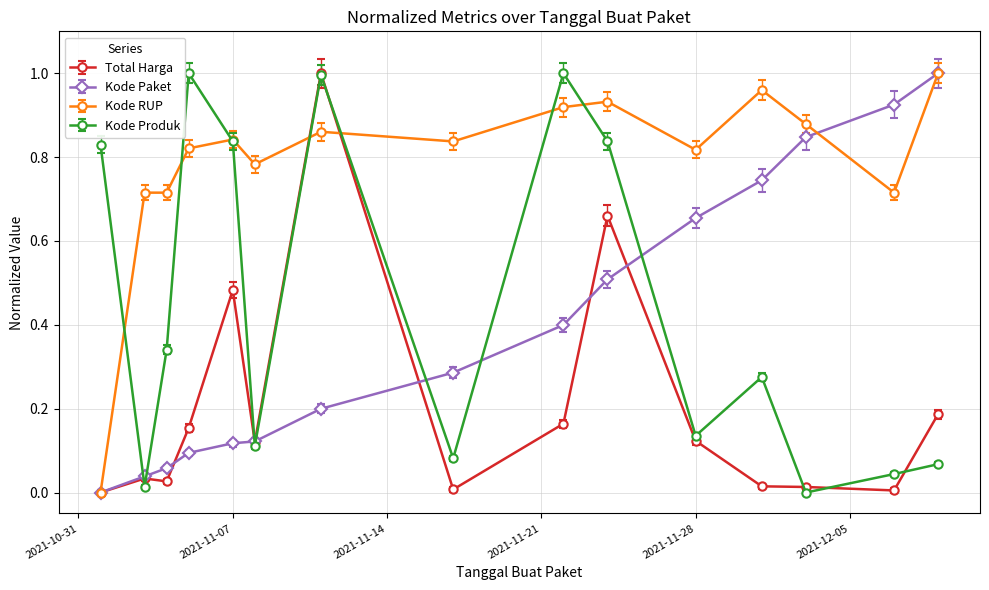

True or false: Kode Paket has more than 2 points higher than both neighbors.

False